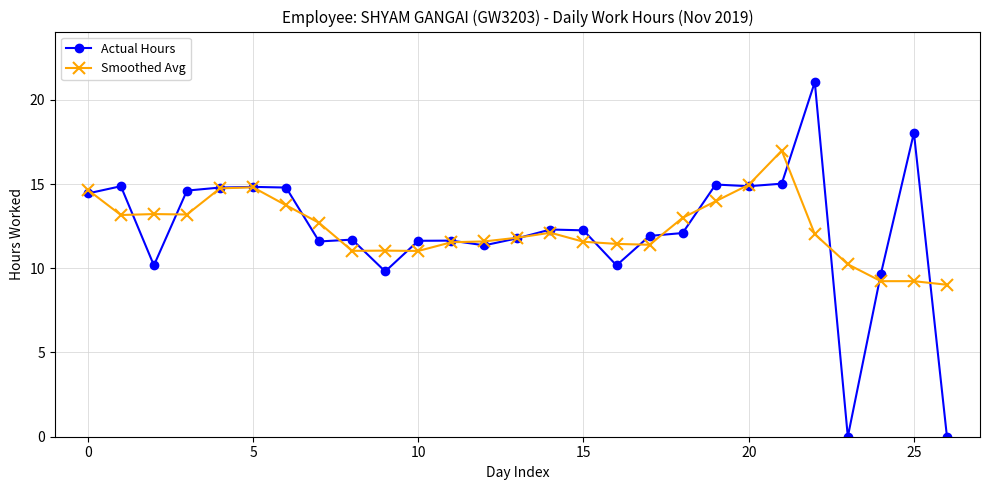

What is the maximum value shown in the chart?

21.1